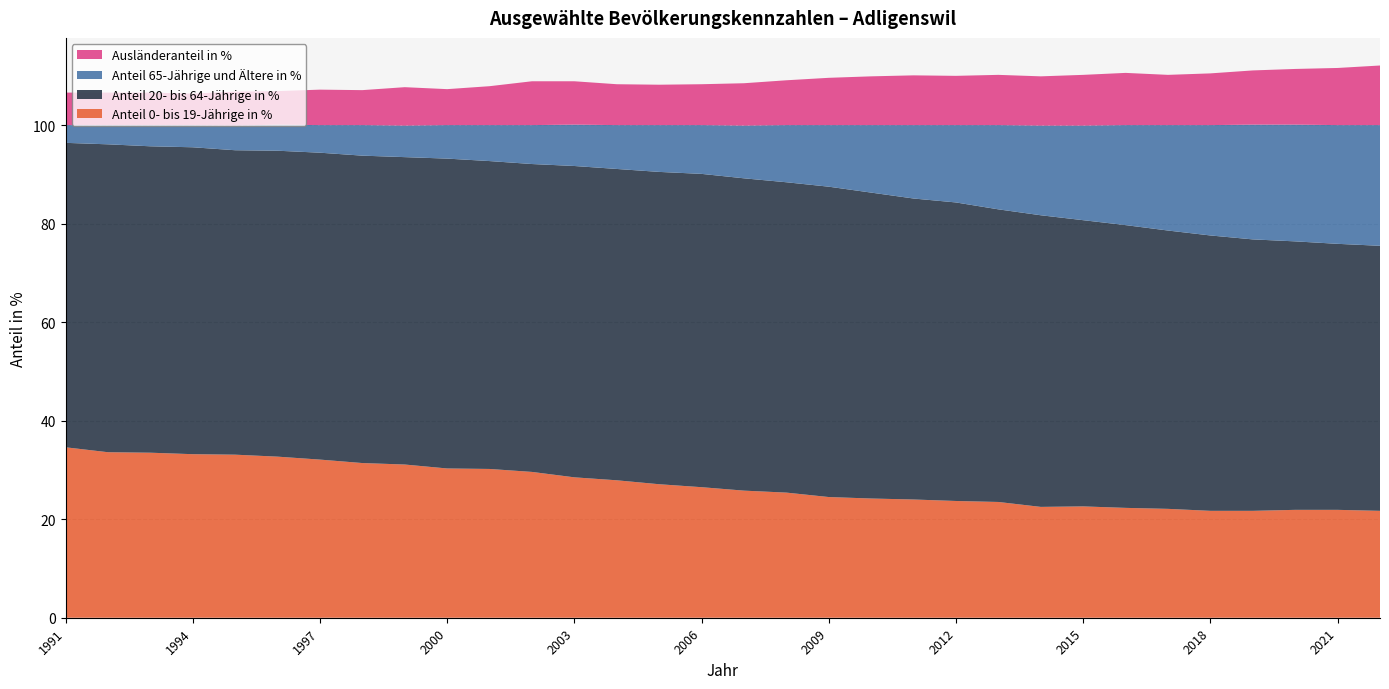

Reading left to right, transcribe all the data shown in this chart.

Anteil 0- bis 19-Jährige in %: 1991=34.6	1992=33.6	1993=33.5	1994=33.2	1995=33.1	1996=32.7	1997=32.1	1998=31.4	1999=31.1	2000=30.3	2001=30.2	2002=29.6	2003=28.5	2004=27.9	2005=27.1	2006=26.5	2007=25.8	2008=25.4	2009=24.5	2010=24.2	2011=24.0	2012=23.7	2013=23.5	2014=22.5	2015=22.6	2016=22.3	2017=22.1	2018=21.7	2019=21.7	2020=21.9	2021=21.9	2022=21.7
Anteil 20- bis 64-Jährige in %: 1991=61.8	1992=62.5	1993=62.2	1994=62.3	1995=61.8	1996=62.1	1997=62.3	1998=62.4	1999=62.4	2000=62.9	2001=62.5	2002=62.5	2003=63.2	2004=63.2	2005=63.4	2006=63.6	2007=63.4	2008=63.0	2009=63.0	2010=62.1	2011=61.1	2012=60.6	2013=59.4	2014=59.2	2015=58.1	2016=57.4	2017=56.5	2018=55.9	2019=55.1	2020=54.5	2021=54.0	2022=53.8
Anteil 65-Jährige und Ältere in %: 1991=3.6	1992=3.9	1993=4.3	1994=4.5	1995=5.0	1996=5.3	1997=5.6	1998=6.2	1999=6.4	2000=6.8	2001=7.3	2002=7.9	2003=8.4	2004=8.9	2005=9.5	2006=9.9	2007=10.7	2008=11.6	2009=12.5	2010=13.7	2011=14.9	2012=15.7	2013=17.1	2014=18.2	2015=19.2	2016=20.3	2017=21.4	2018=22.4	2019=23.3	2020=23.7	2021=24.1	2022=24.5
Ausländeranteil in %: 1991=6.6	1992=6.6	1993=6.6	1994=6.4	1995=6.9	1996=6.8	1997=7.2	1998=7.1	1999=7.8	2000=7.3	2001=7.9	2002=8.9	2003=8.8	2004=8.3	2005=8.2	2006=8.3	2007=8.6	2008=9.1	2009=9.6	2010=9.9	2011=10.1	2012=10.0	2013=10.2	2014=10.0	2015=10.3	2016=10.6	2017=10.2	2018=10.5	2019=11.0	2020=11.3	2021=11.6	2022=12.1